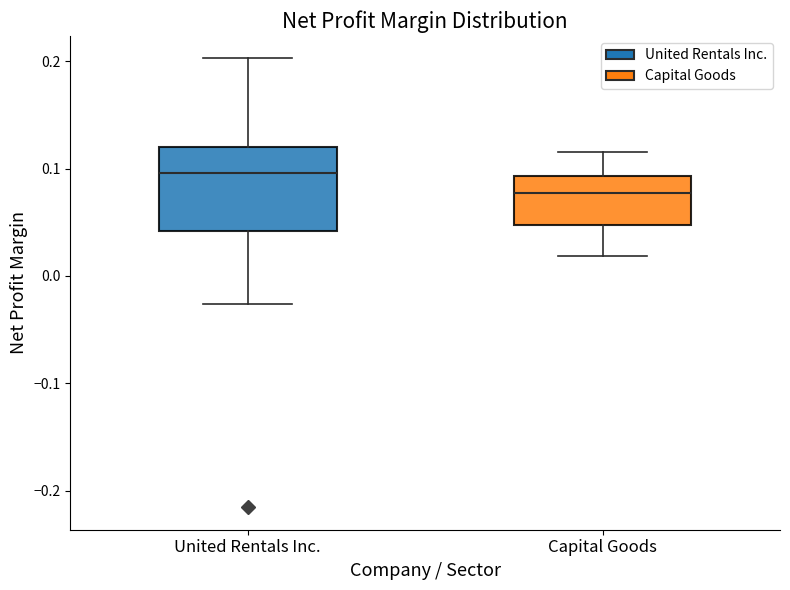

Which box has the highest median line?

United Rentals Inc.